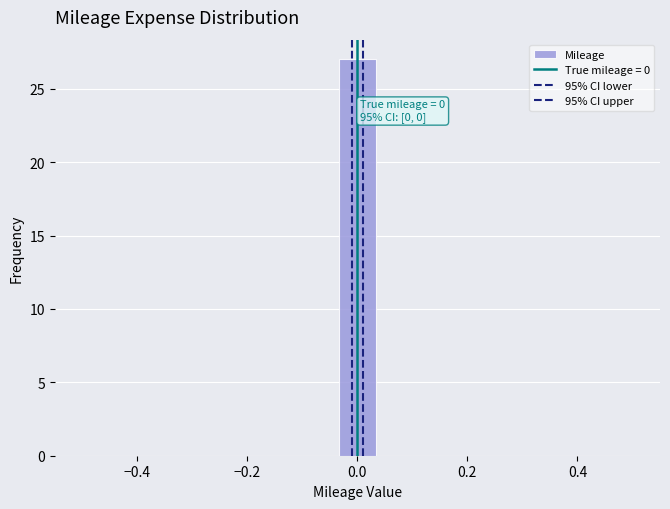

Read against the x-axis, roughly where is the centre of the tallest bar?

0.00